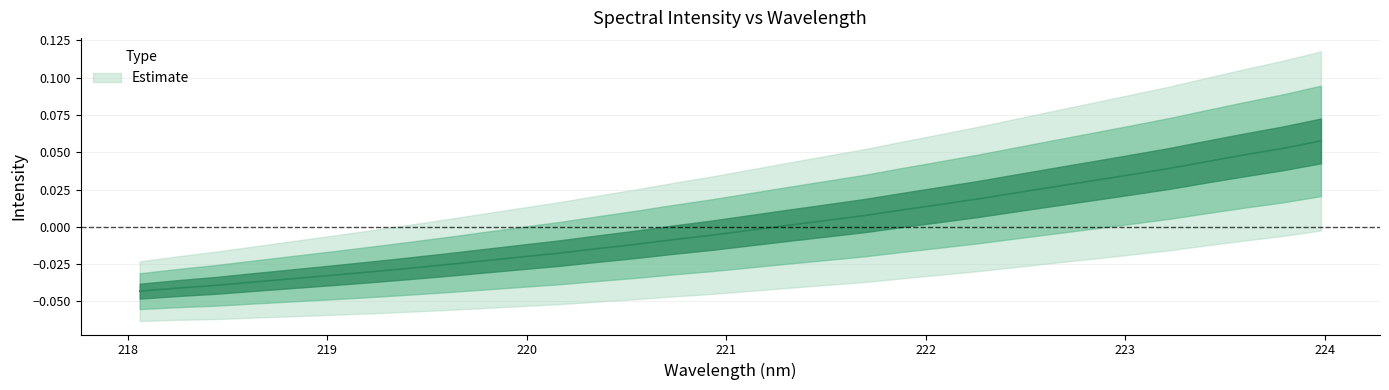

How many negative values are there?

17